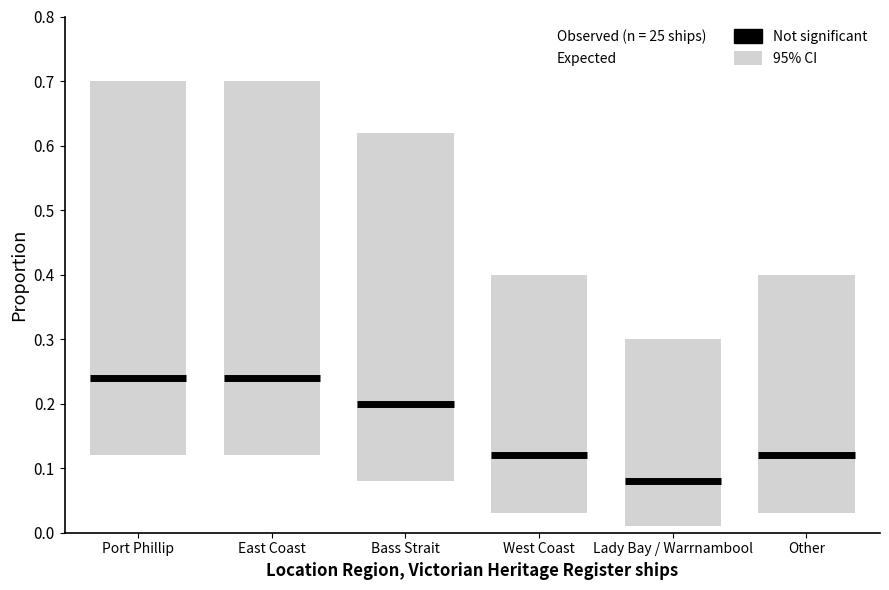

Count the values in the range 3 to 6.

5